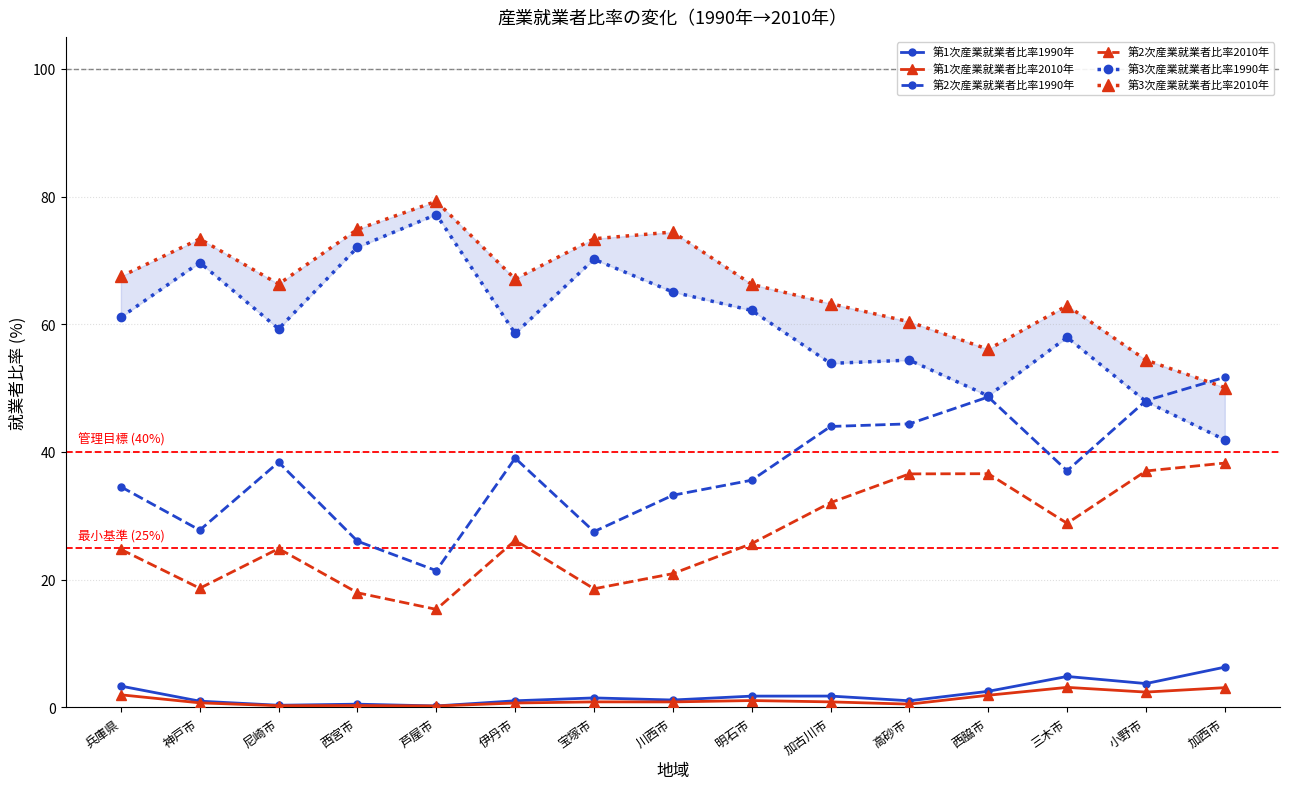

At which category is the sum across all series the highest?

高砂市